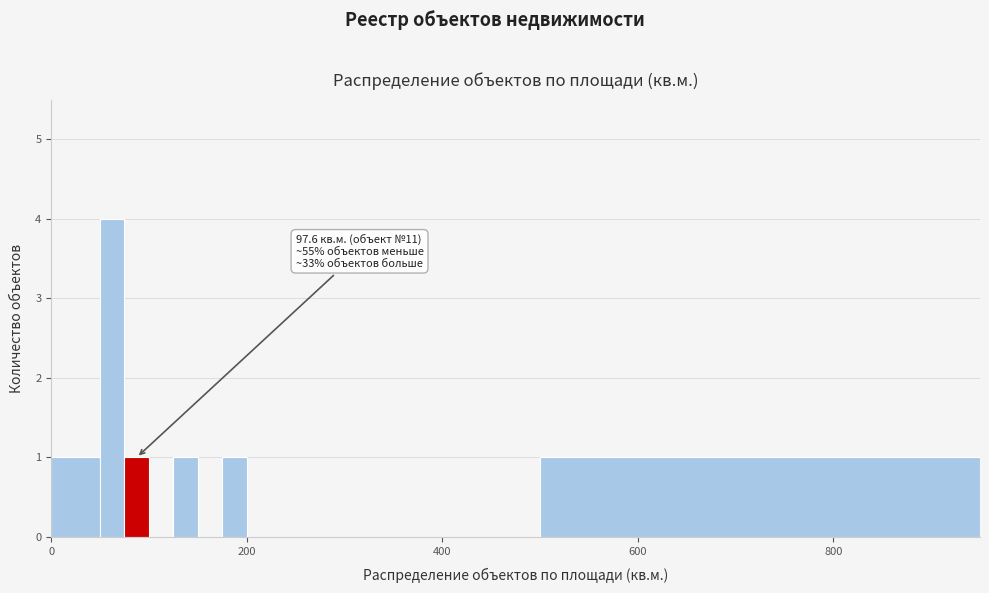

Around what value on the x-axis is the tallest bar? Give the approximate position of its centre, as read against the axis.

60